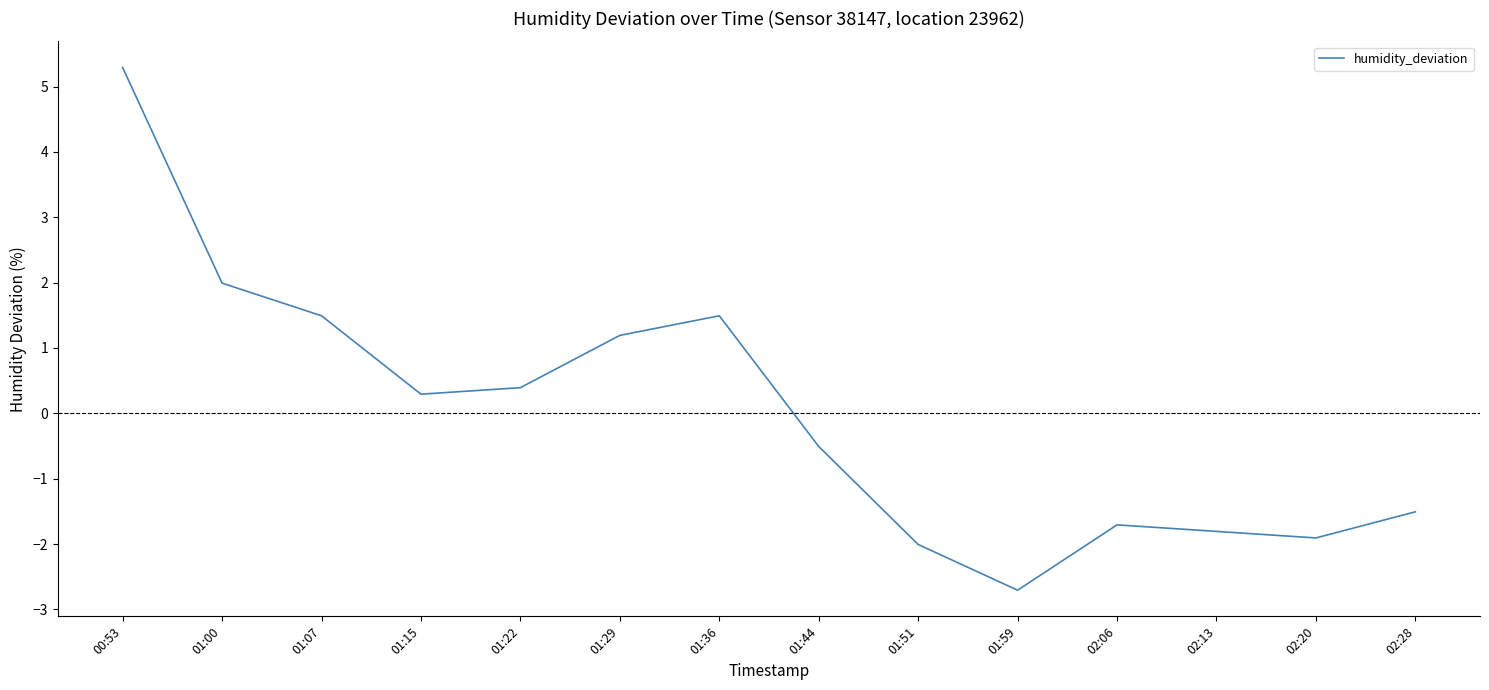

Read the value at 01:29.

1.2